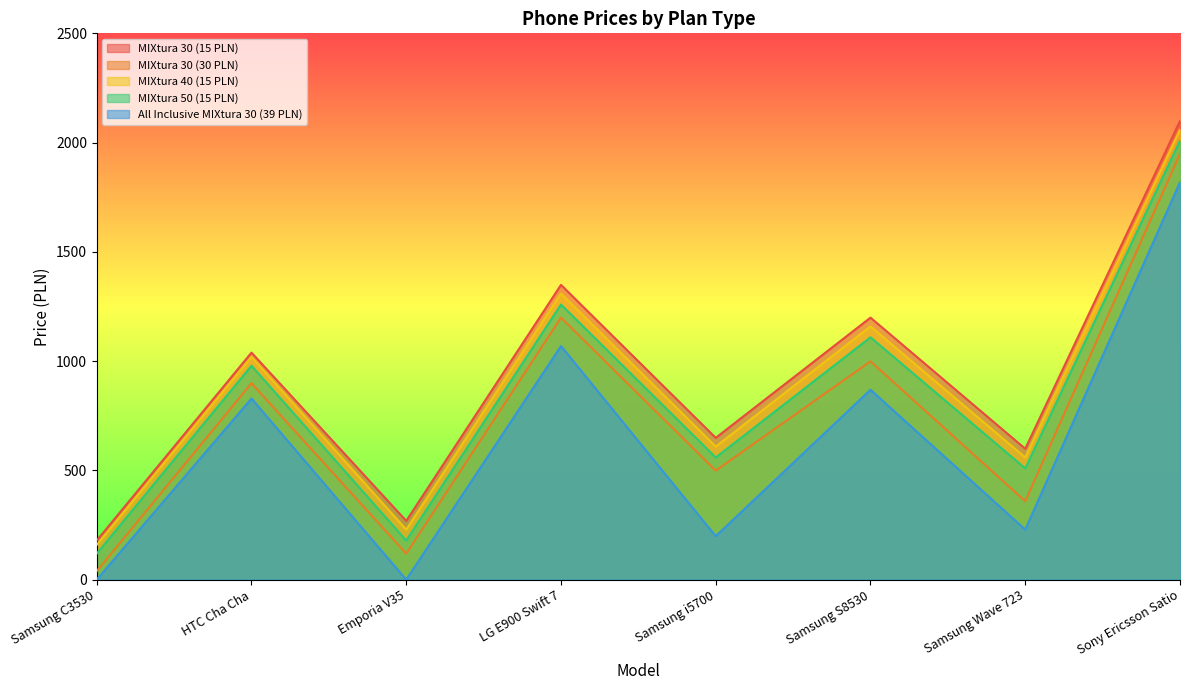

Reading left to right, transcribe all the data shown in this chart.

MIXtura 30 (15 PLN): 179	1039	269	1349	649	1199	599	2099
MIXtura 30 (30 PLN): 39	899	119	1199	499	999	359	1949
MIXtura 40 (15 PLN): 159	1019	229	1309	609	1159	559	2059
MIXtura 50 (15 PLN): 119	979	179	1259	559	1109	509	2009
All Inclusive MIXtura 30 (39 PLN): 0	829	0	1069	199	869	229	1819